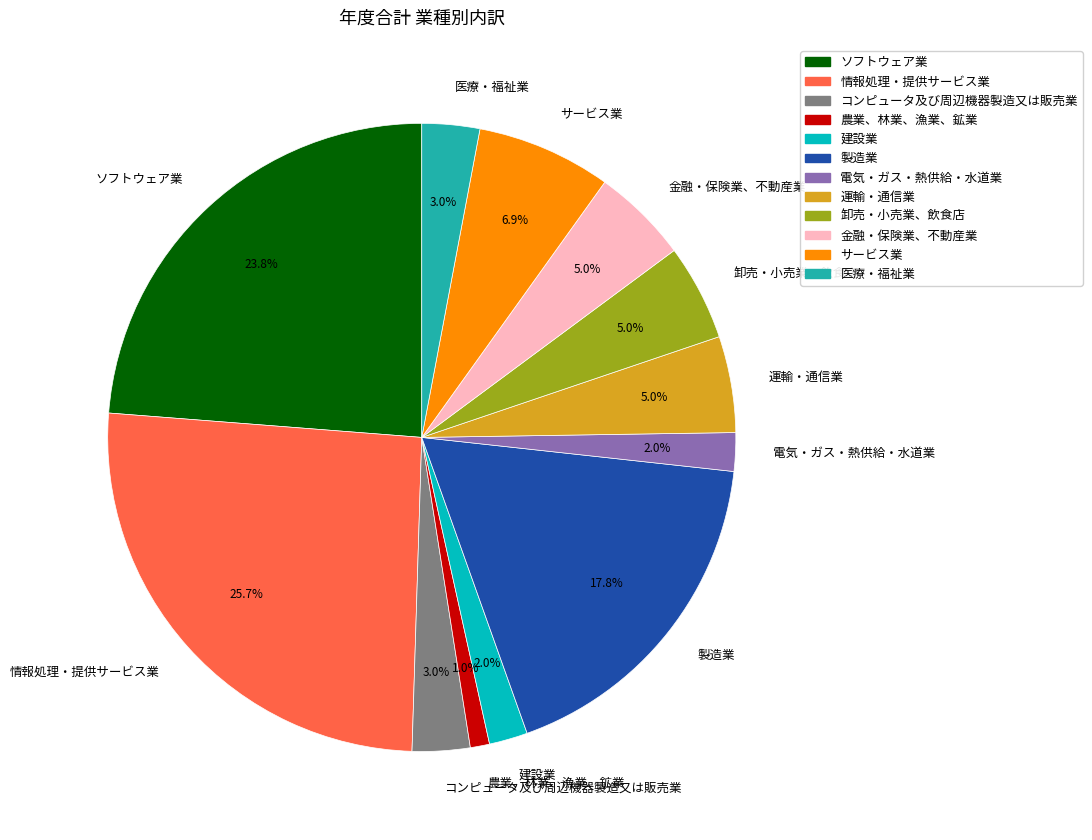

What is the total percentage of 製造業 and 金融・保険業、不動産業?

22.8%